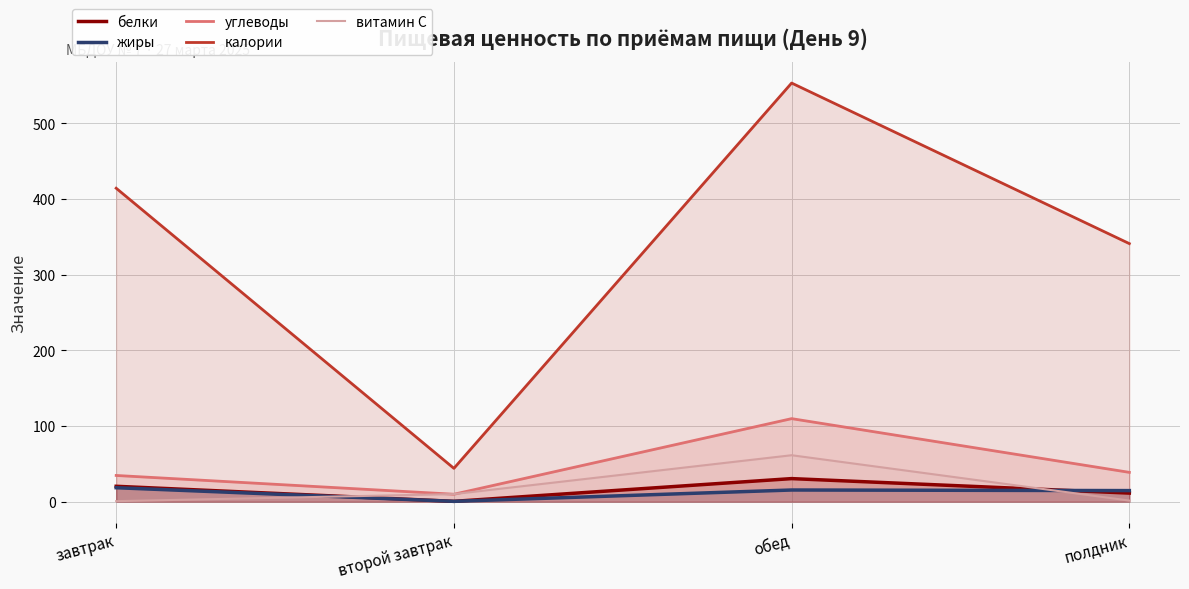

At which label does углеводы reach its peak?

обед